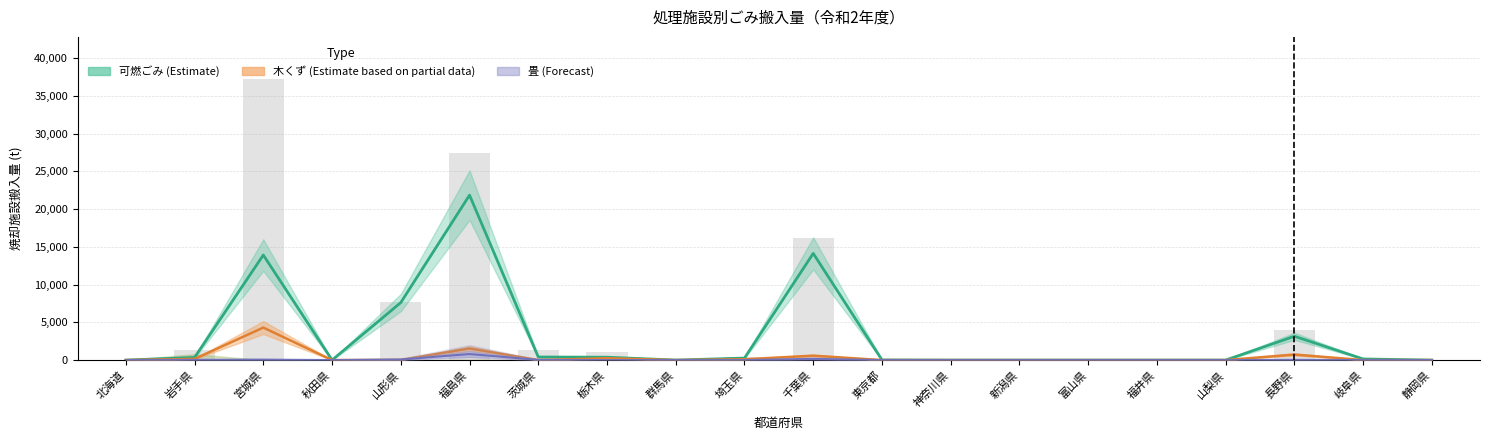

What is the label of the 5th bar from the left?

山形県